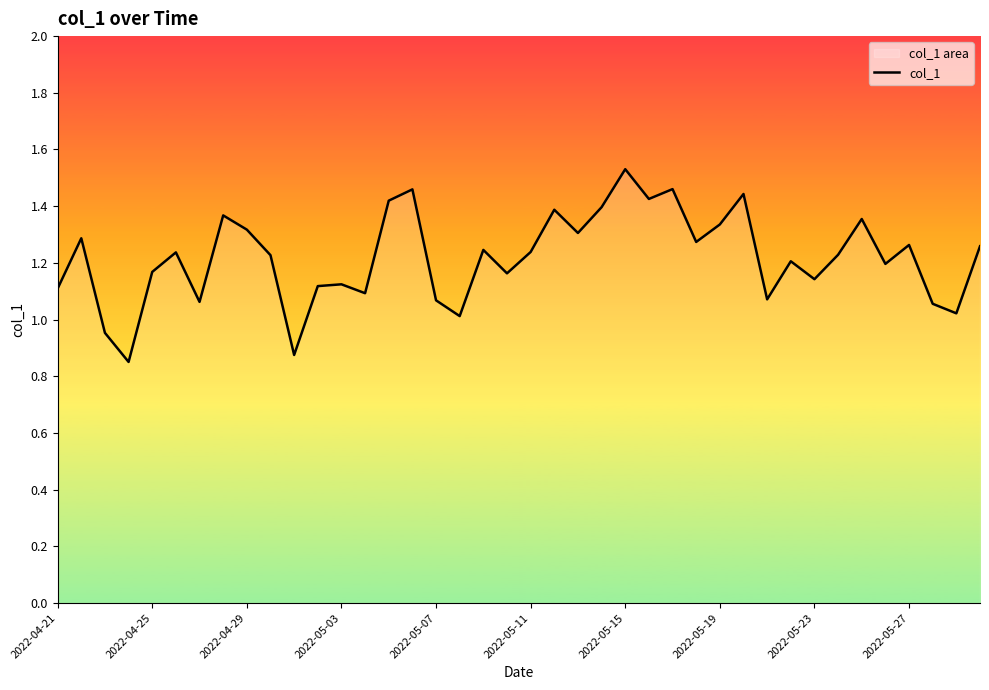

What is the sum of all values?

48.8